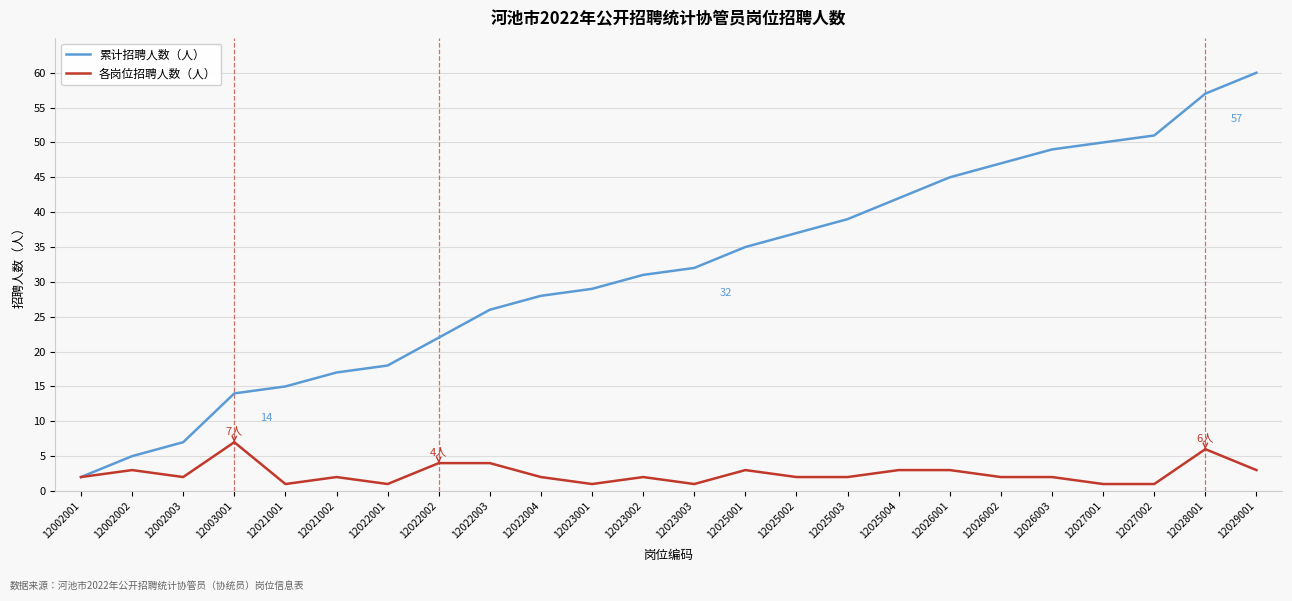

The value of 各岗位招聘人数（人） at 12002001 is 2. True or false?

True